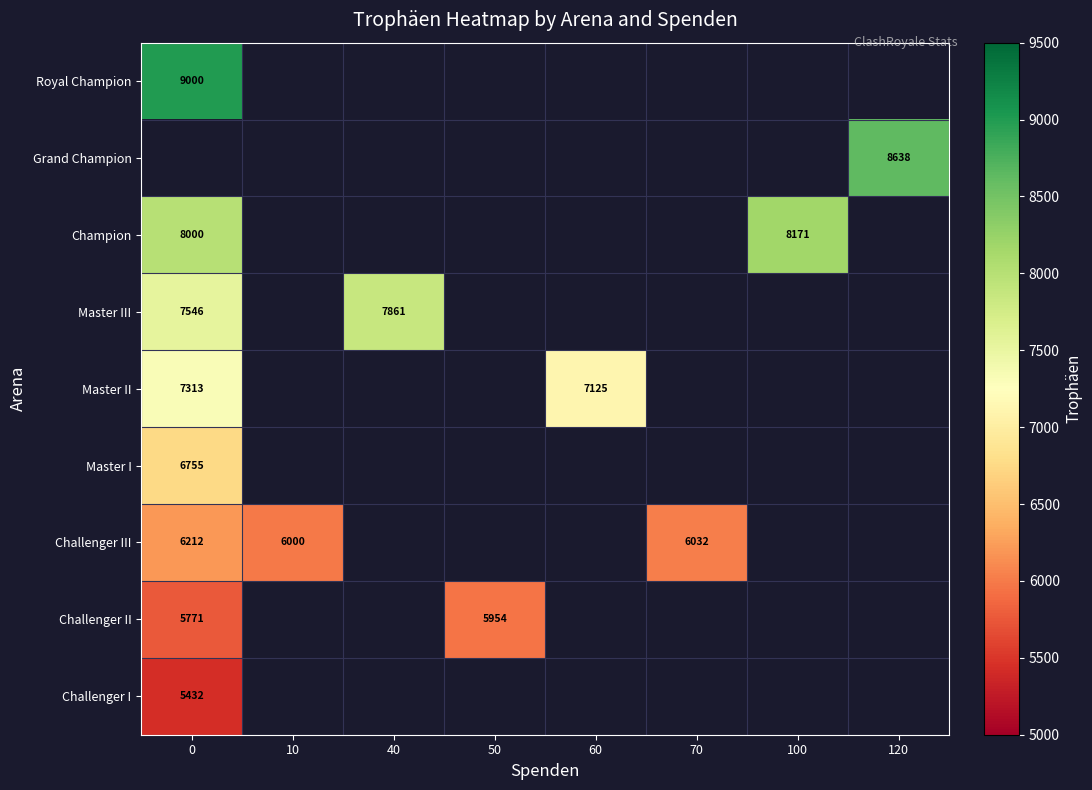

Is the value of Challenger II at 50 greater than the value of Challenger III at 10?

No